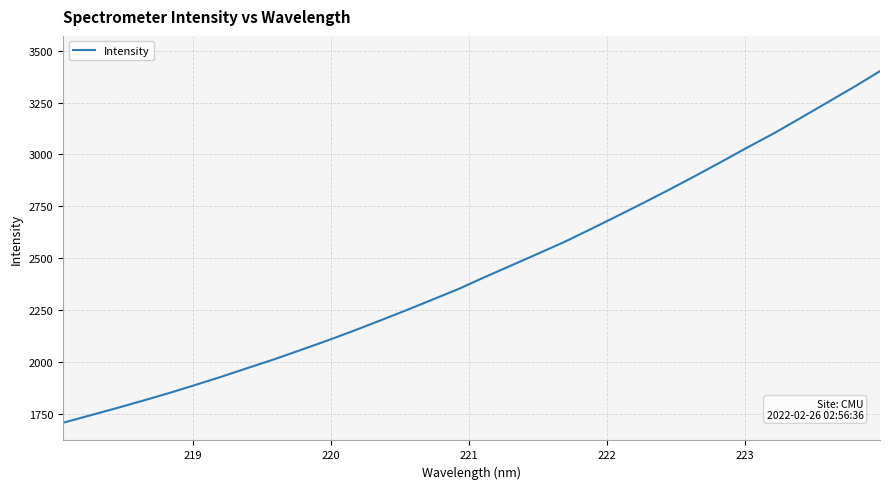

Reading right to left, transcribe all the data shown in this chart.

3401.8	3324.7	3250.9	3177.0	3104.1	3036.1	2966.2	2897.6	2830.6	2765.3	2701.6	2638.8	2577.1	2520.4	2464.5	2408.7	2351.1	2299.2	2247.6	2197.5	2148.3	2101.2	2056.0	2011.4	1969.6	1927.4	1887.2	1848.0	1811.0	1775.0	1740.2	1705.4